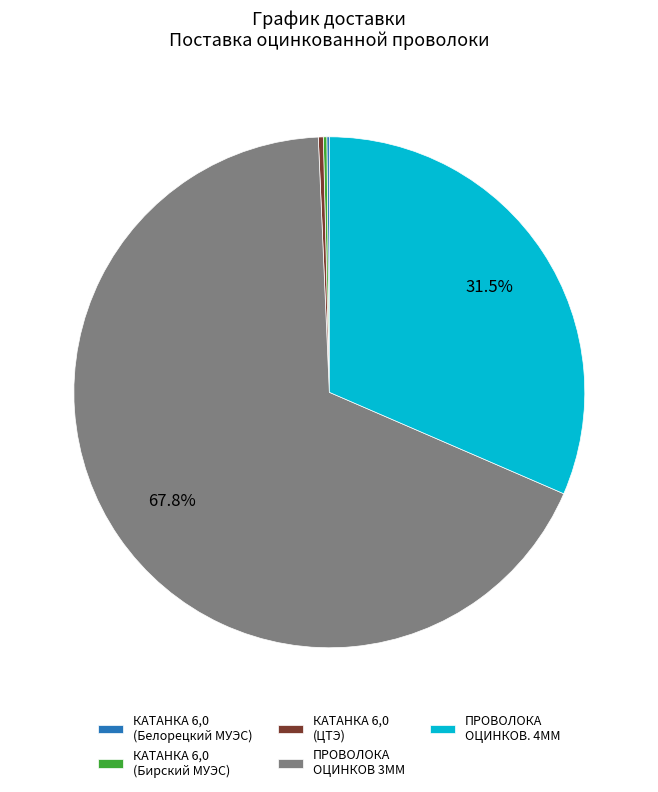

What portion of the pie excludes ПРОВОЛОКА ОЦИНКОВ. 4ММ?

68.5%